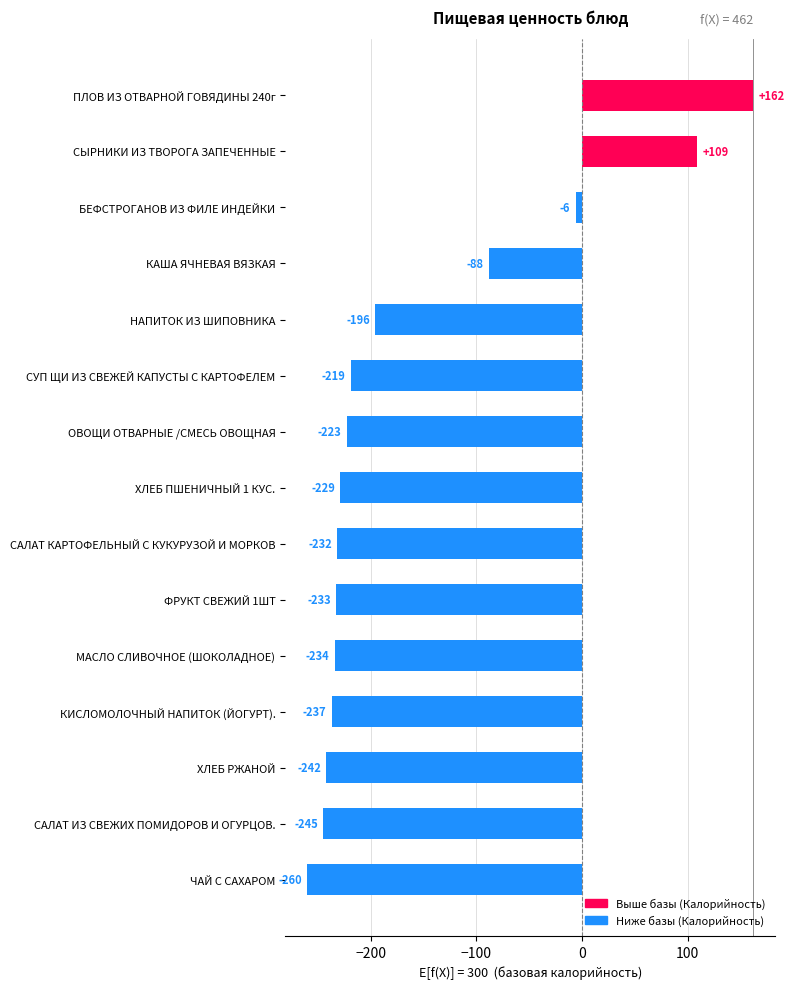

Count the number of categories in the chart.

15